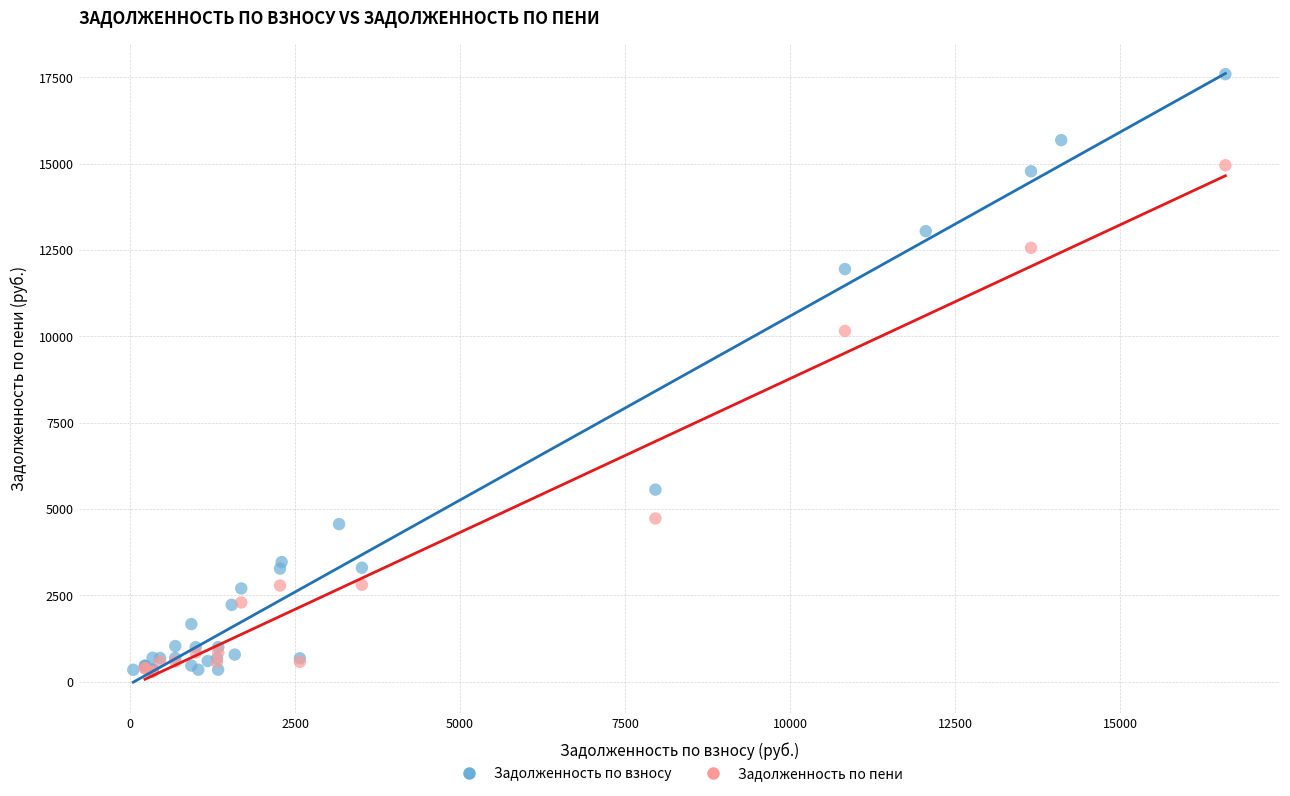

Which series reaches the maximum Y coordinate?

Задолженность по взносу